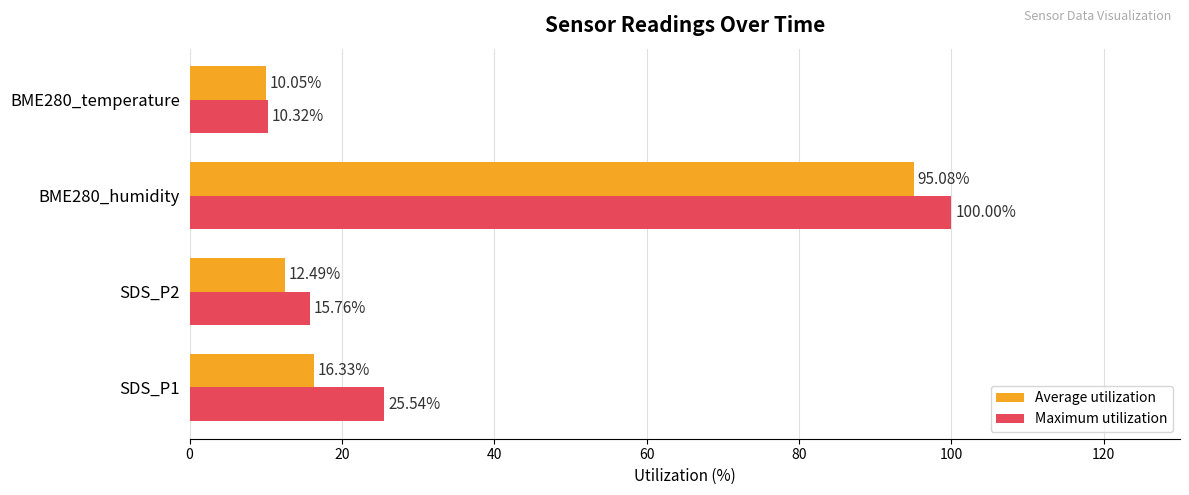

What is the difference between the maximum and minimum values in the Maximum utilization series?

89.7